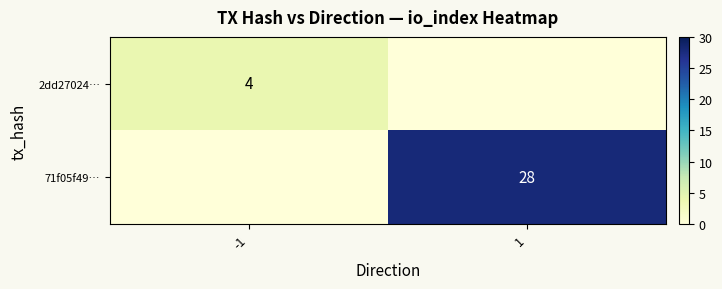

Is it true that 71f05f49… equals 28 at 1?

True